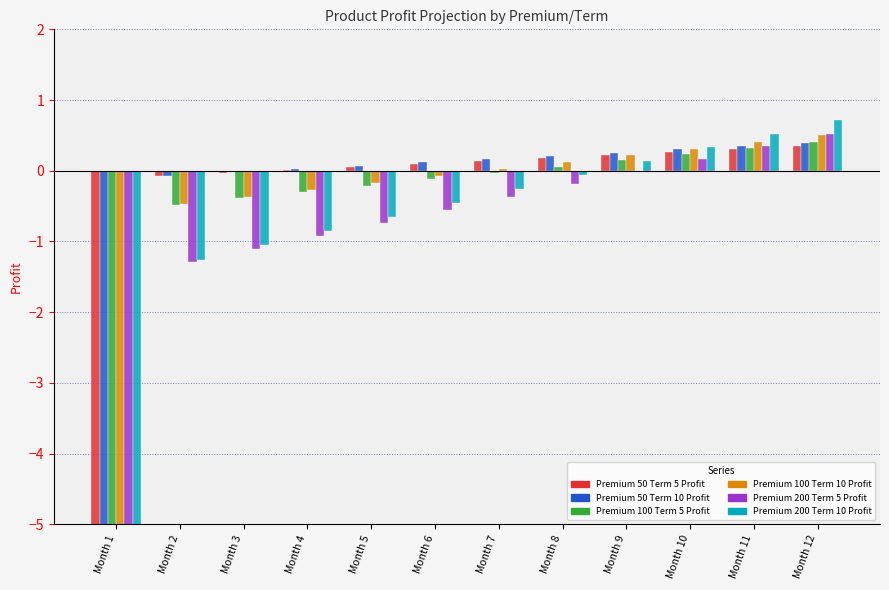

At how many categories does at least one series exceed -31?

11